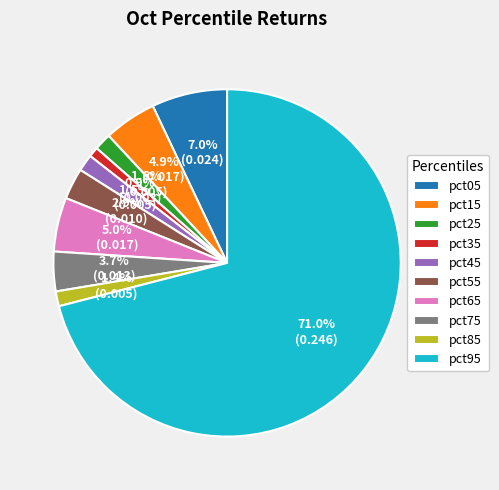

To the nearest percent, what is the difference between the pct85 and pct95 slice percentages?

70%